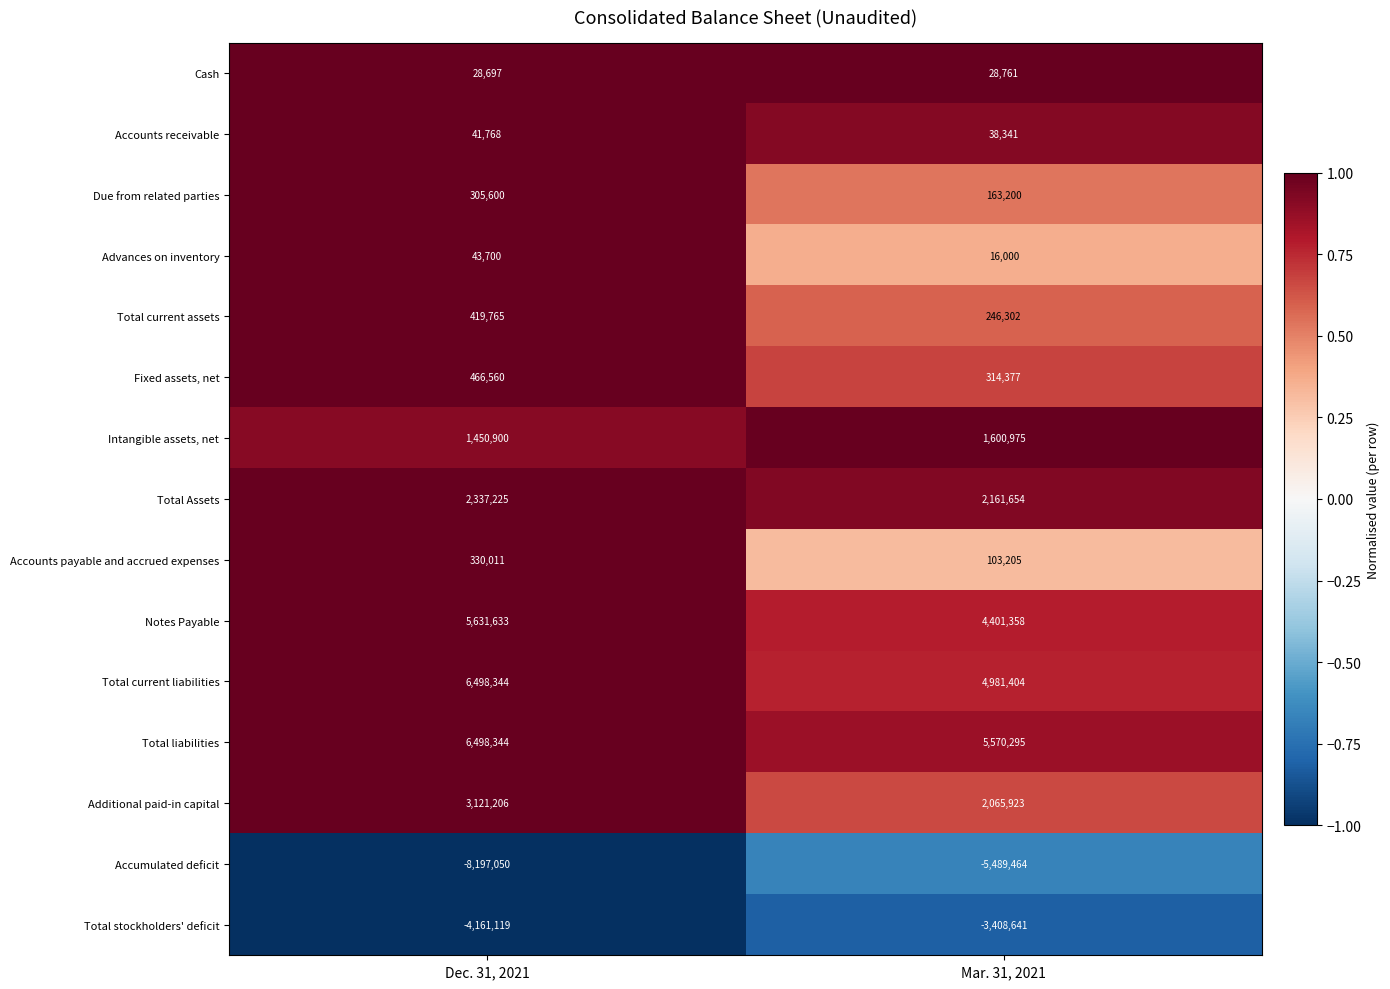

At which category does the chart reach its minimum across all series?

Dec. 31, 2021